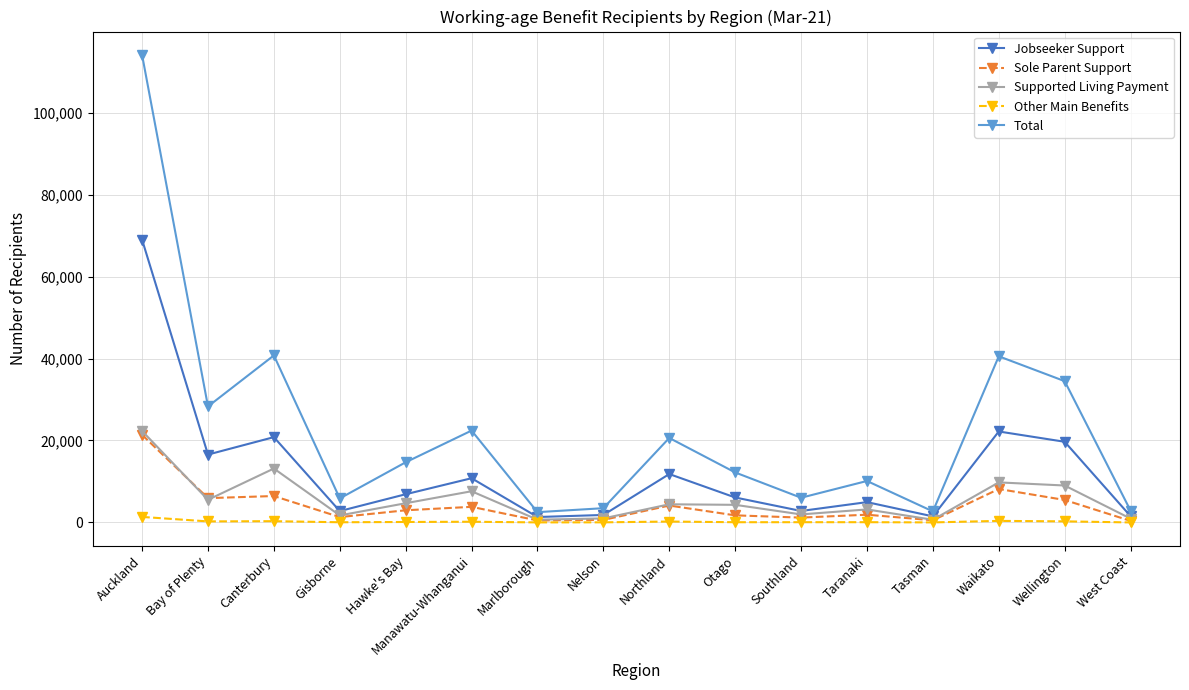

What position from the left is Bay of Plenty?

2